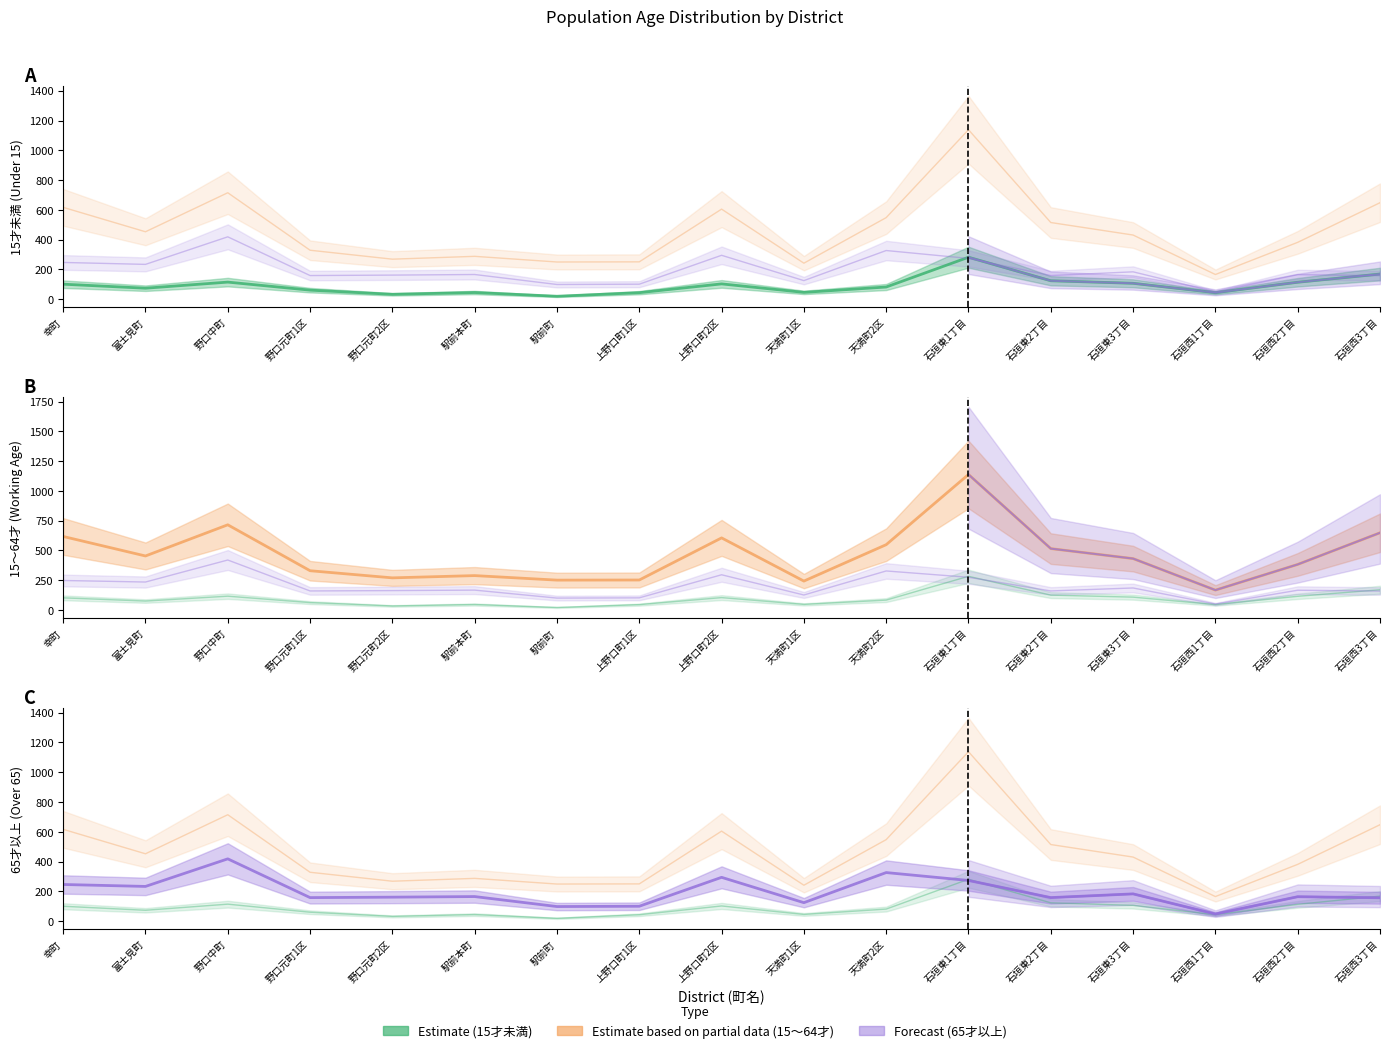

What is the difference between the second highest and second lowest values in the 15才未満 series?

136